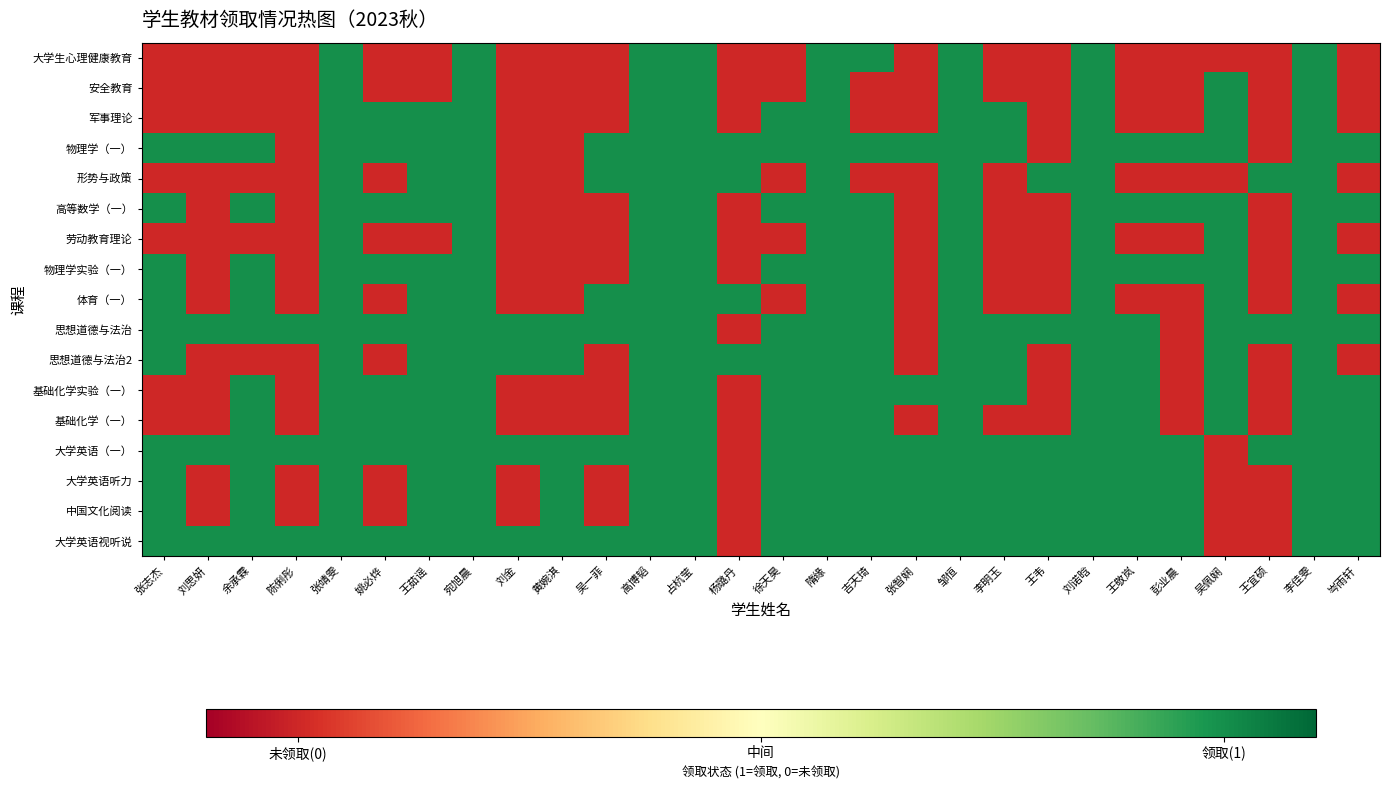

What is the smallest value displayed?

-0.5